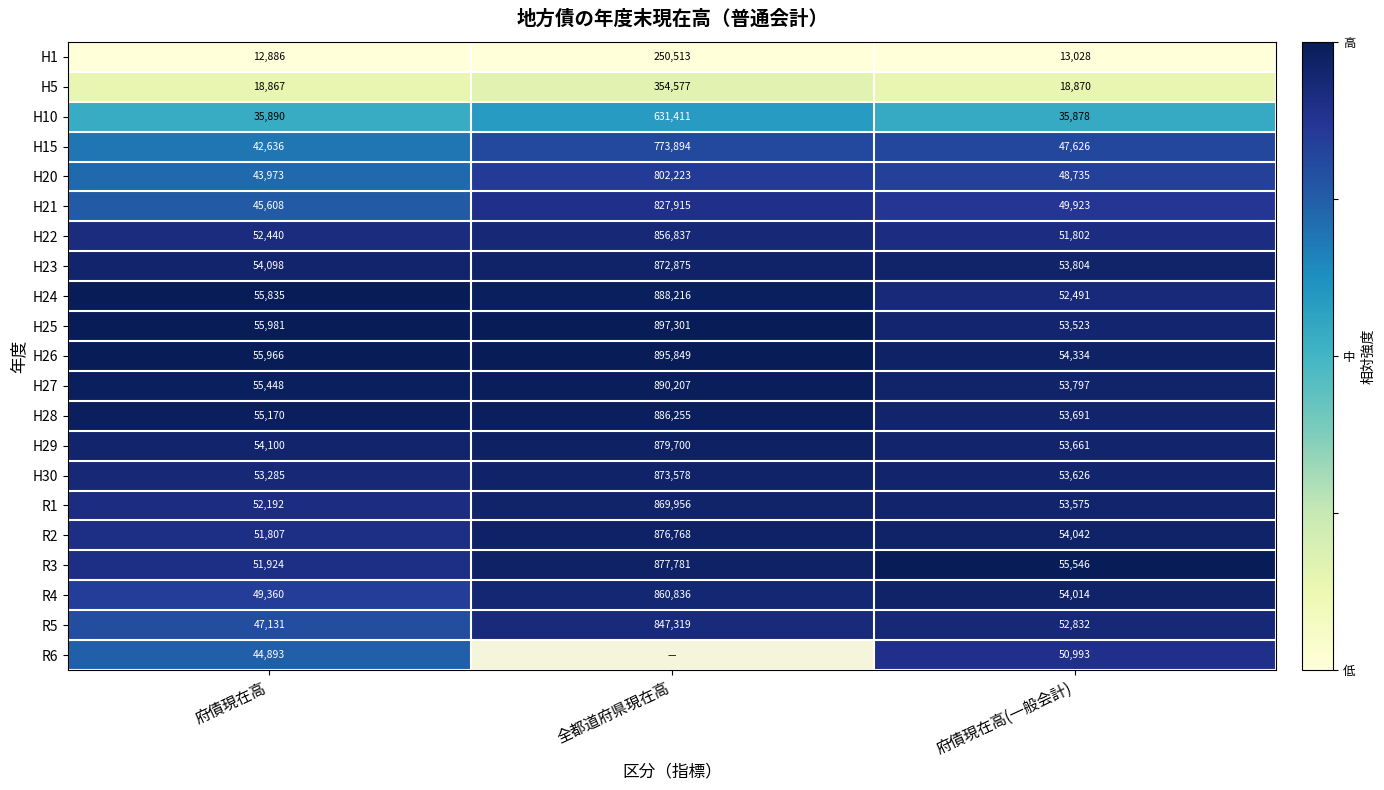

What is the maximum value for H1?

250513